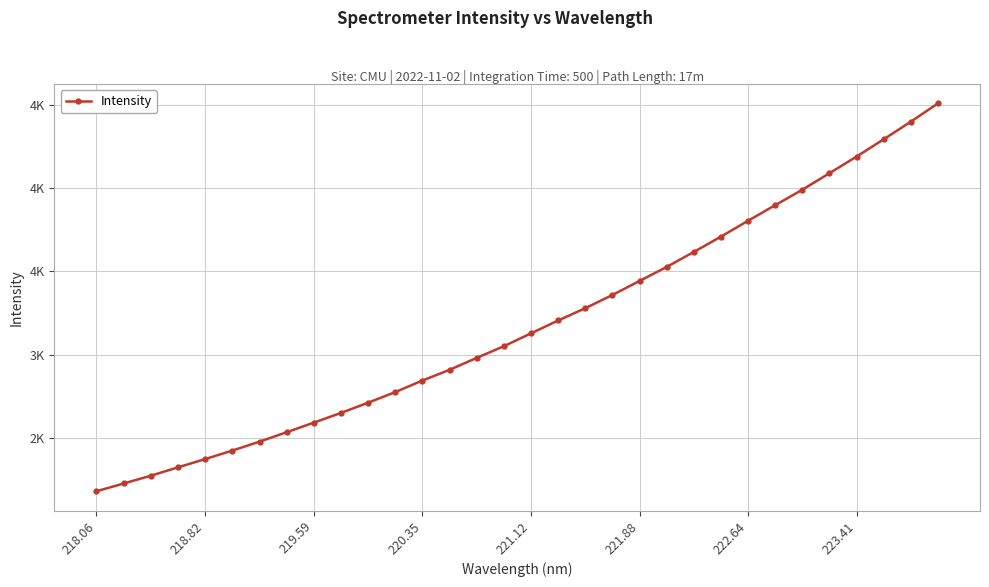

What is the sum of all values?

101772.1